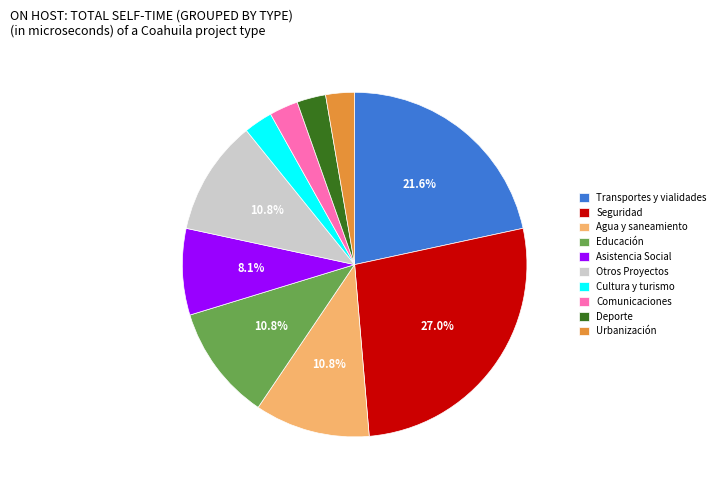

True or false: Transportes y vialidades accounts for 13% of the total.

False